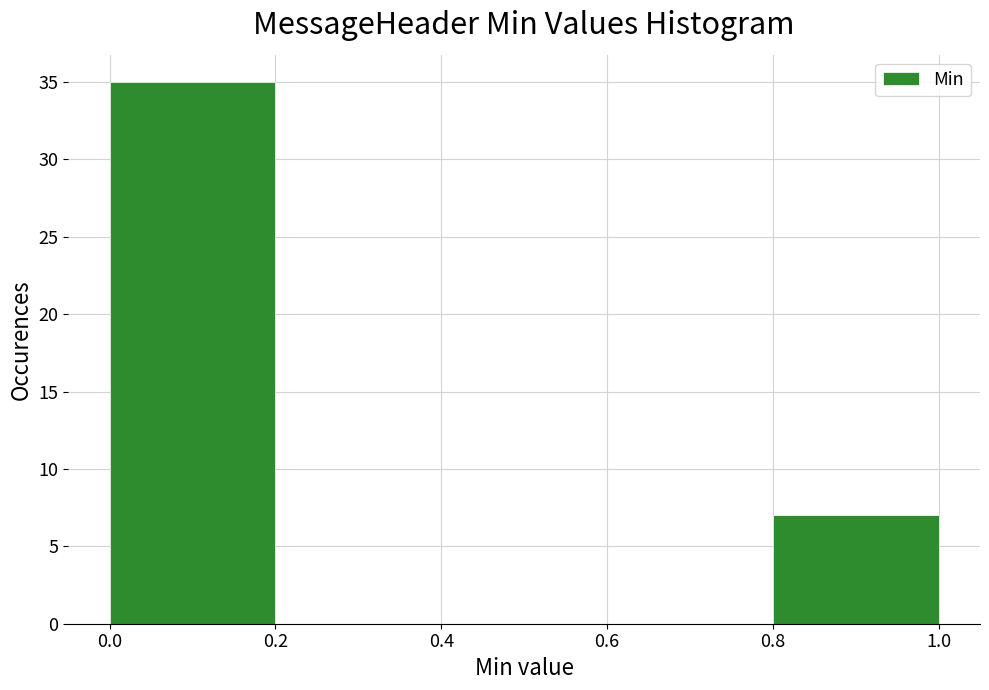

What is the height of the bar covering 0.8 to 1.0 on the x-axis? The values are not printed on the chart, so give them approximately, as read against the axis.

7